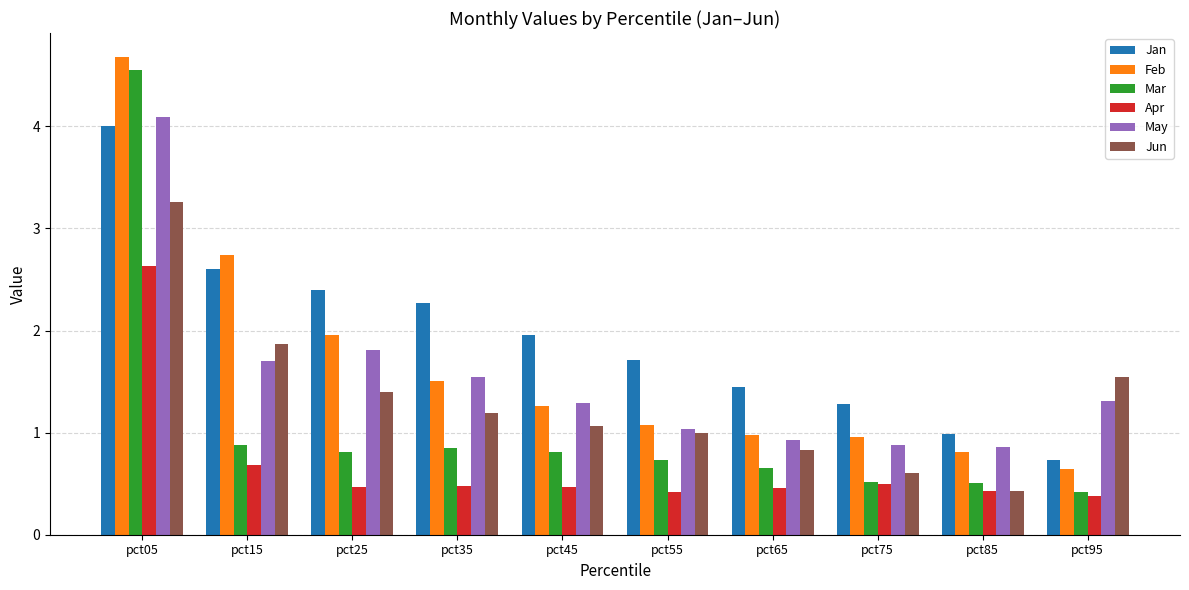

What is the value of the Apr bar at the 4th from the left?

0.5